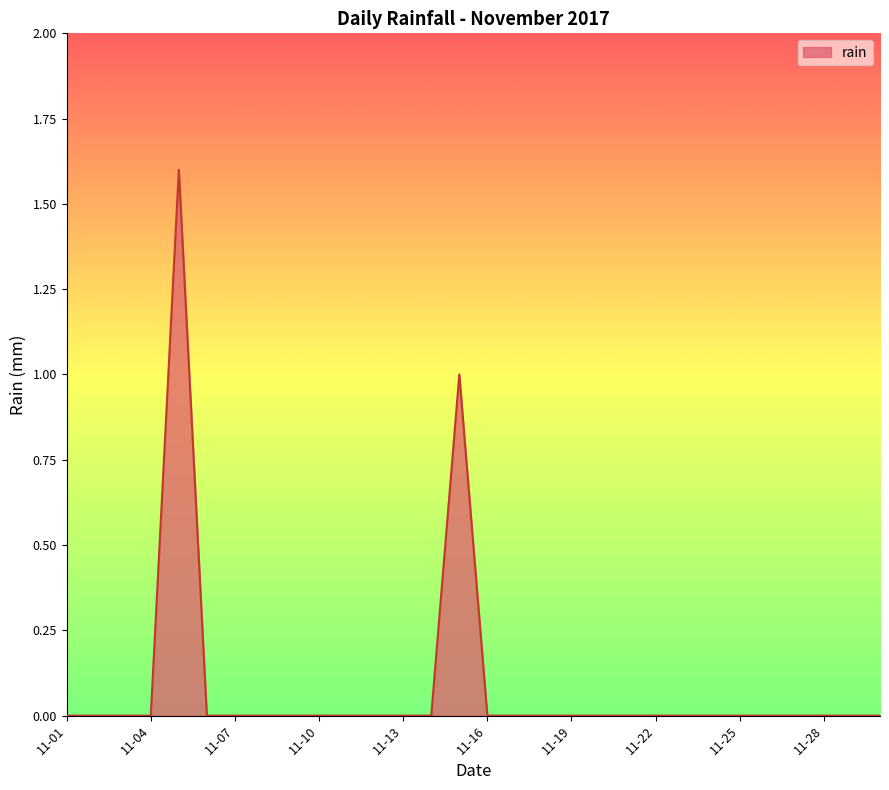

Count the number of categories in the chart.

30